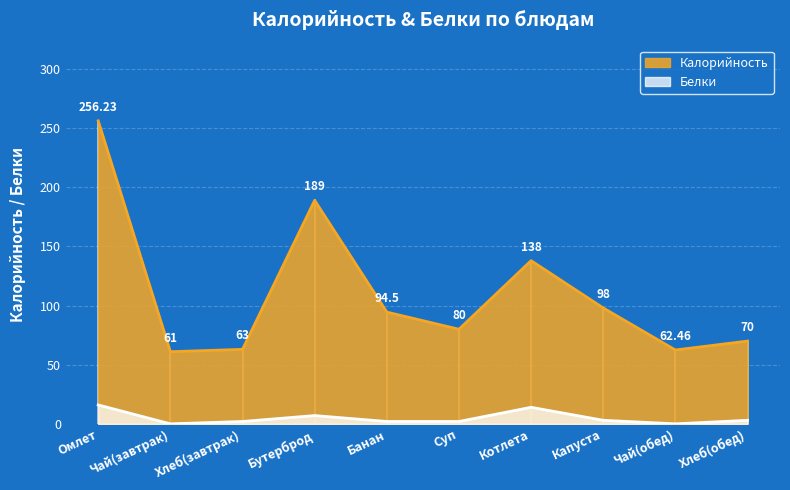

What is the difference between the maximum and second lowest values in the Калорийность series?

193.8